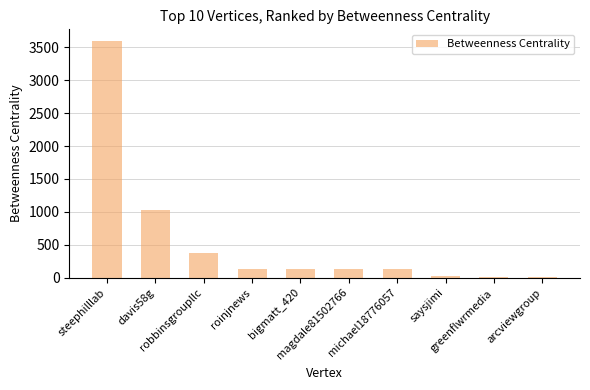

What is the greatest value displayed?

3595.7